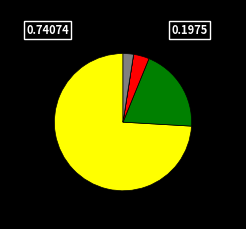

Does any single category account for the majority?

Yes